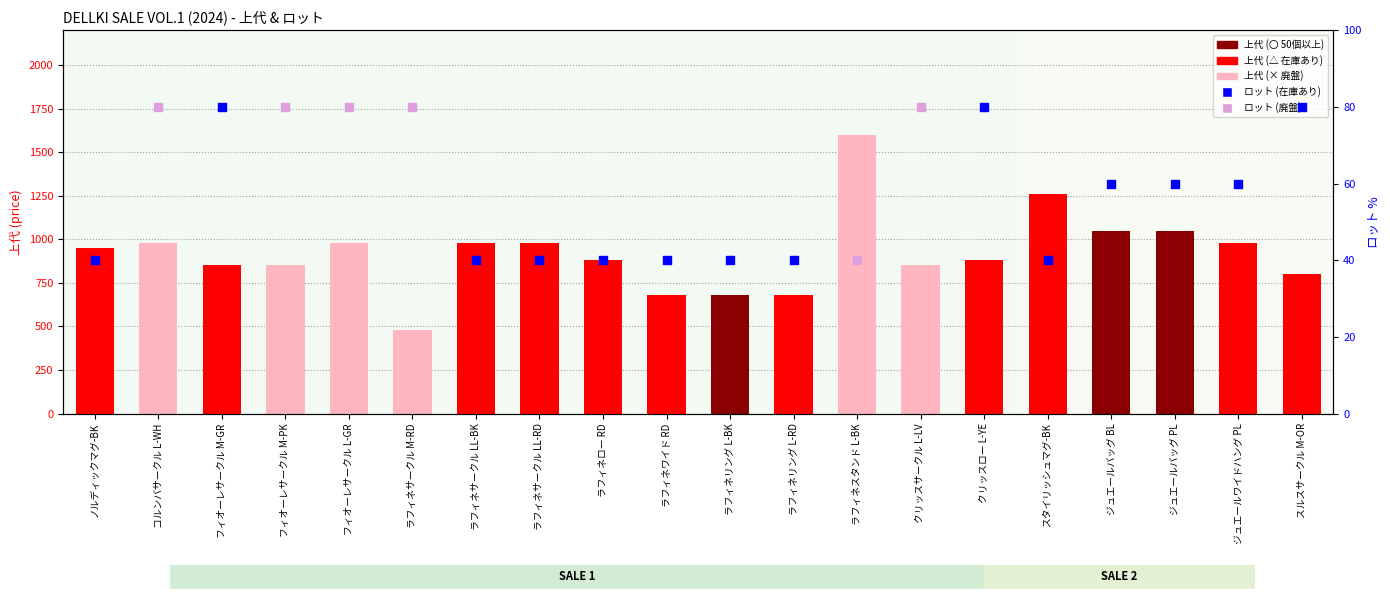

What is the change in value from ラフィネスタンド L-BK to クリッスロー L-YE?

-720